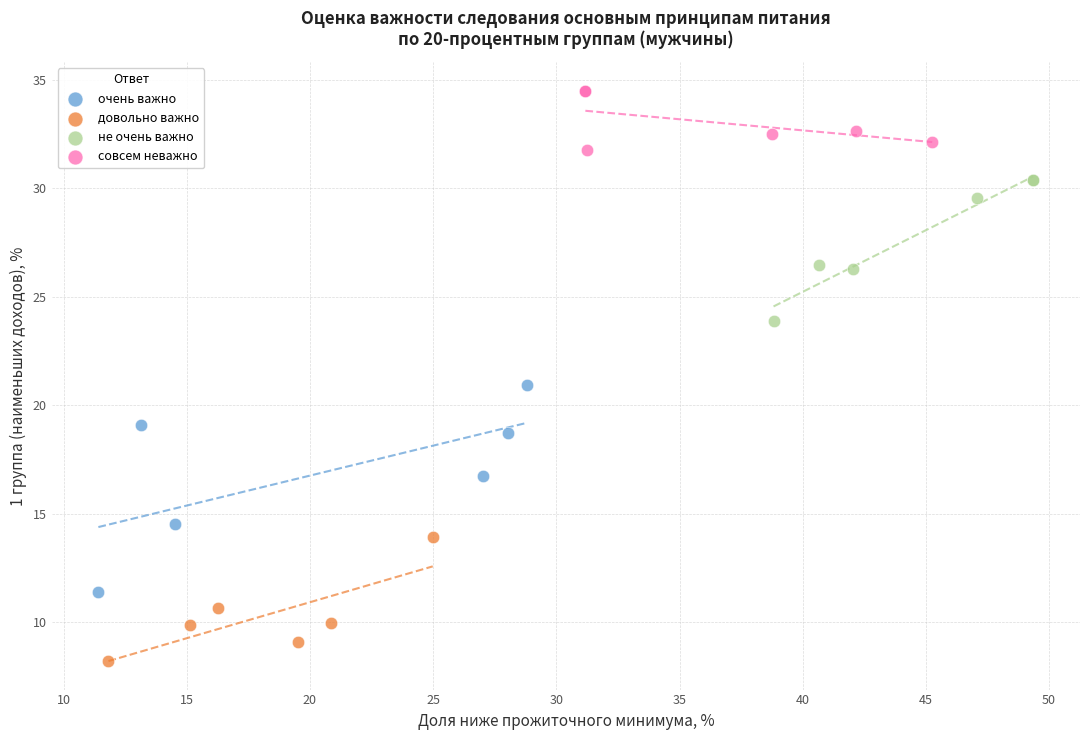

Which series has the largest Y range (max minus min)?

очень важно